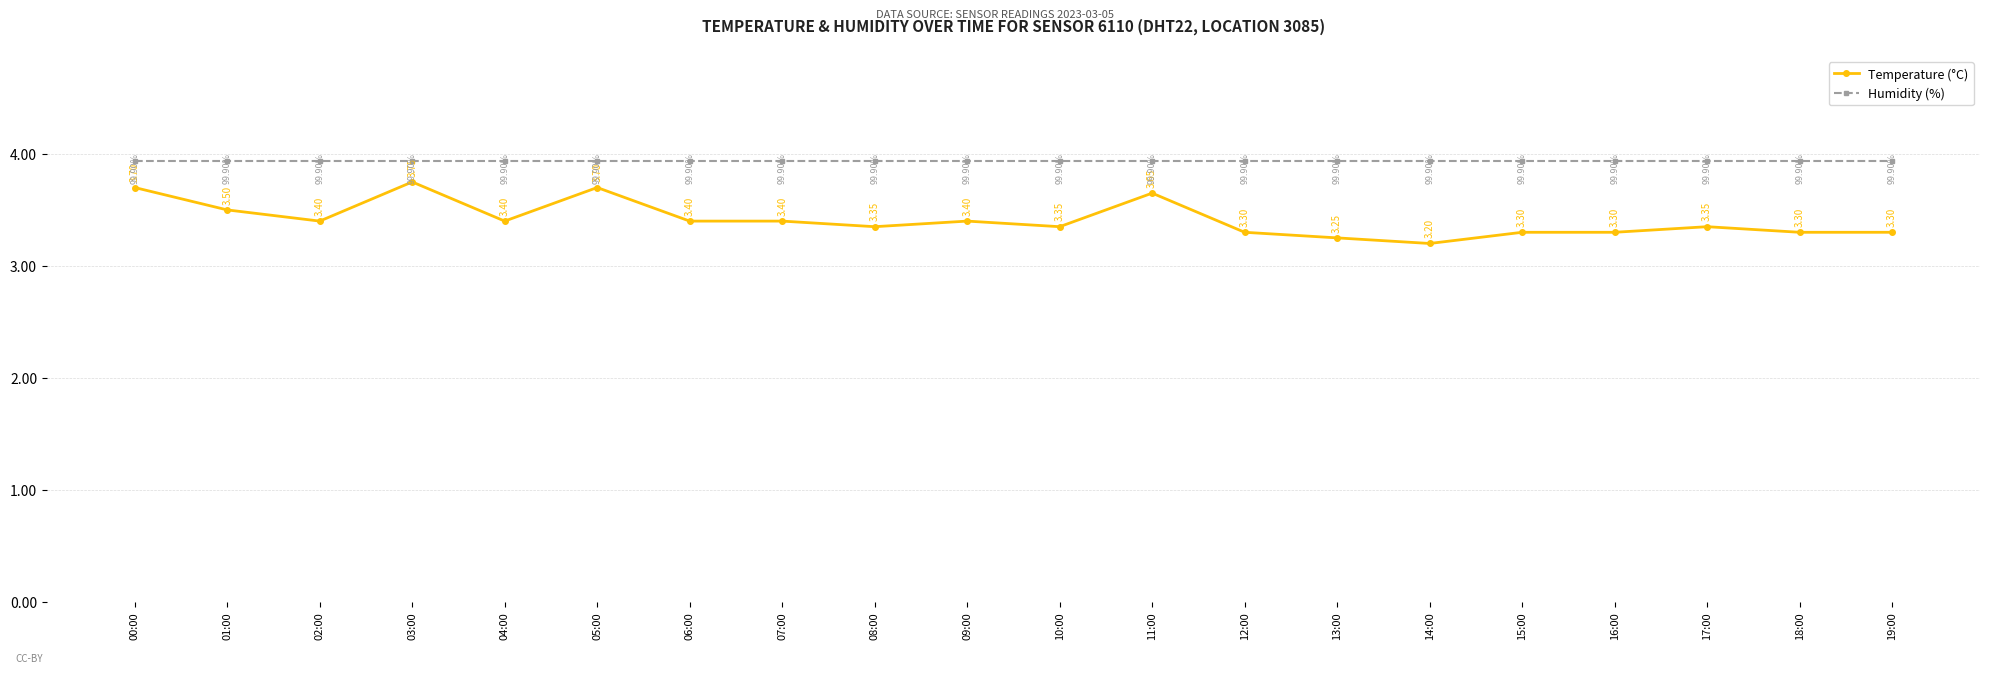

At how many categories does at least one series exceed 3?

20